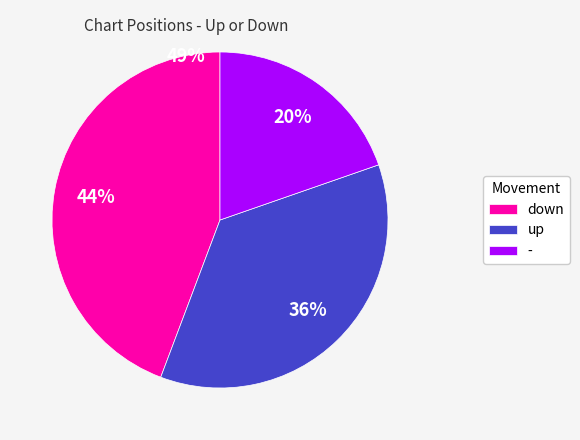

What percentage is the - slice, to the nearest percent?

20%